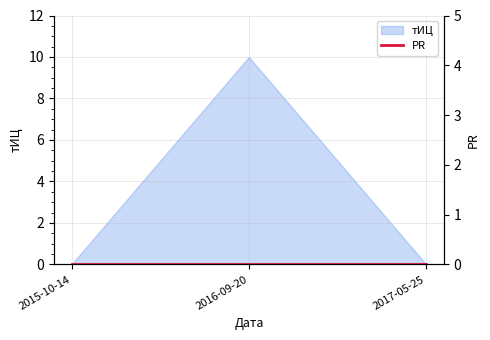

Does the chart display data point markers on the line(s)?

No